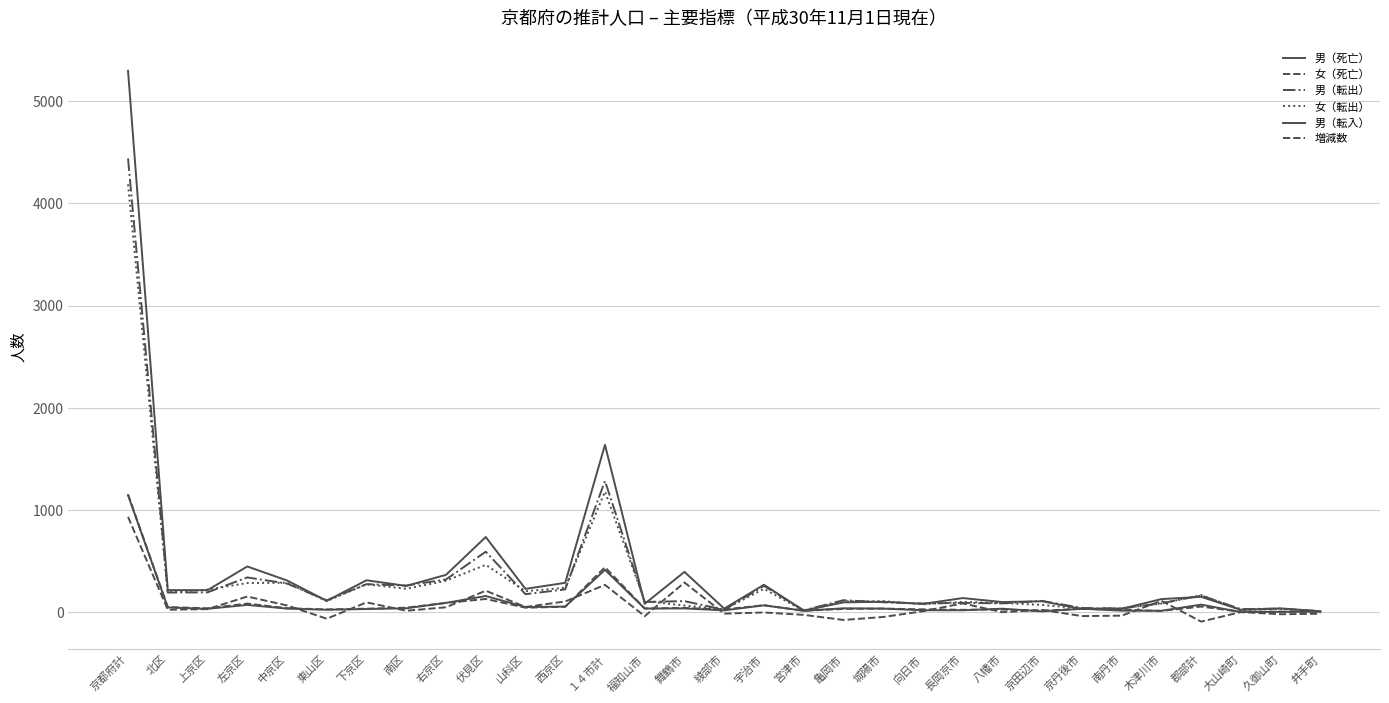

Is this an area chart (filled region under the line)?

No